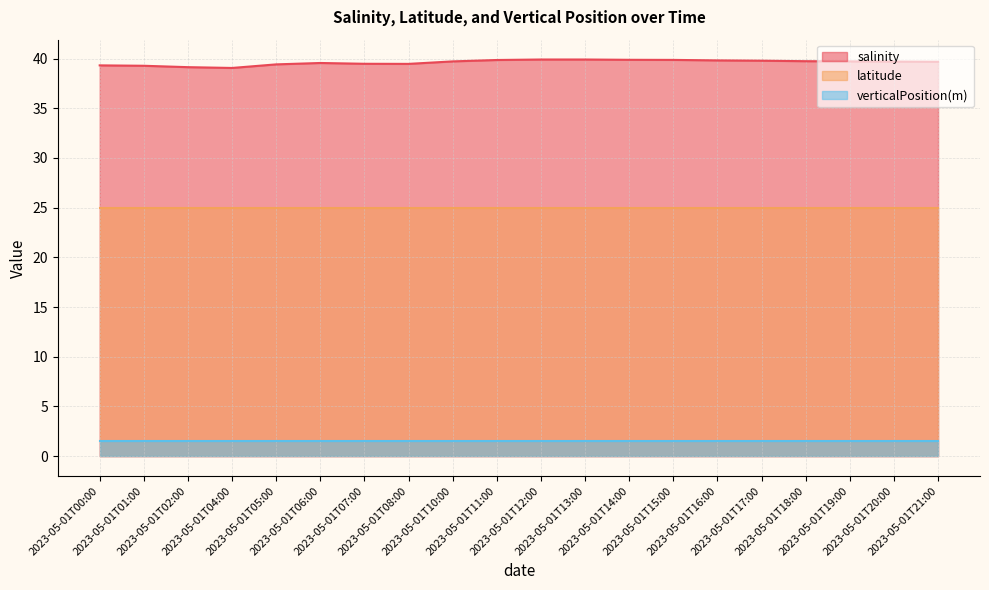

Where is the first local minimum for salinity?

2023-05-01T04:00